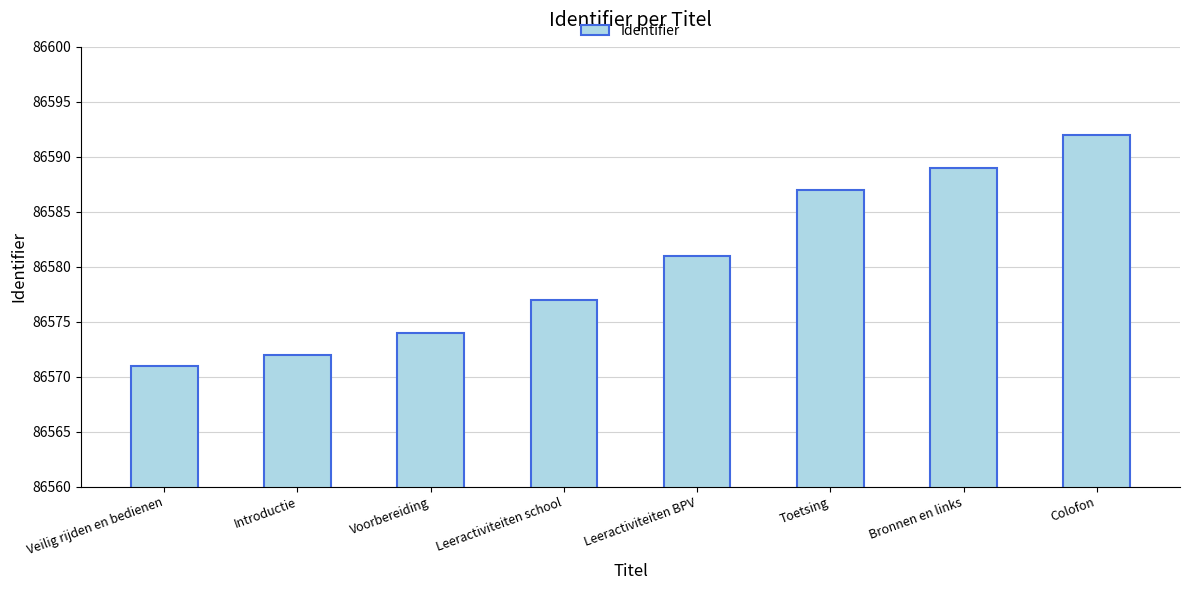

What is the approximate value at Toetsing?

86587